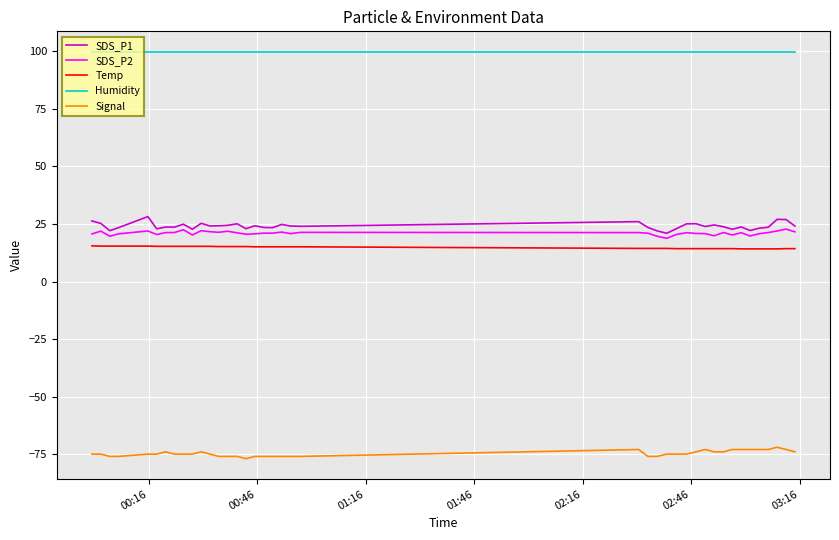

What is the difference between the second highest and second lowest values in the Temp series?

1.2